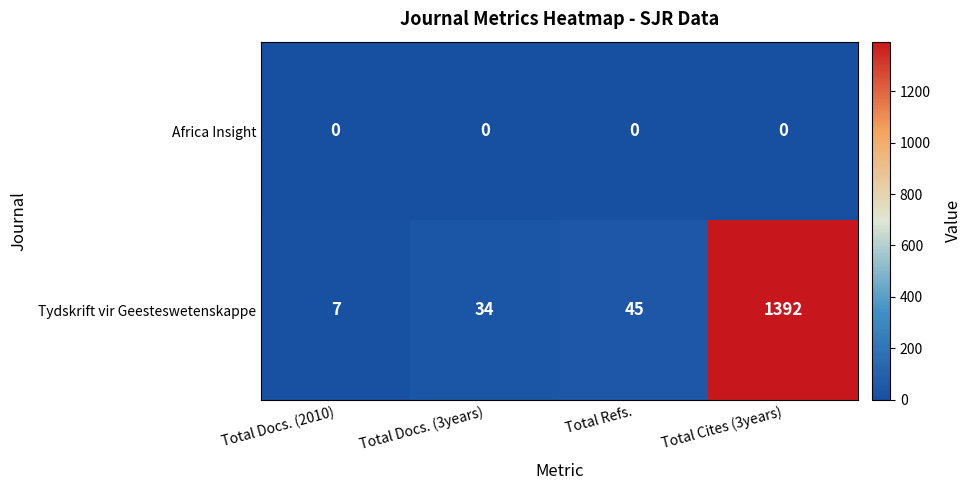

Count the number of data series in this chart.

2